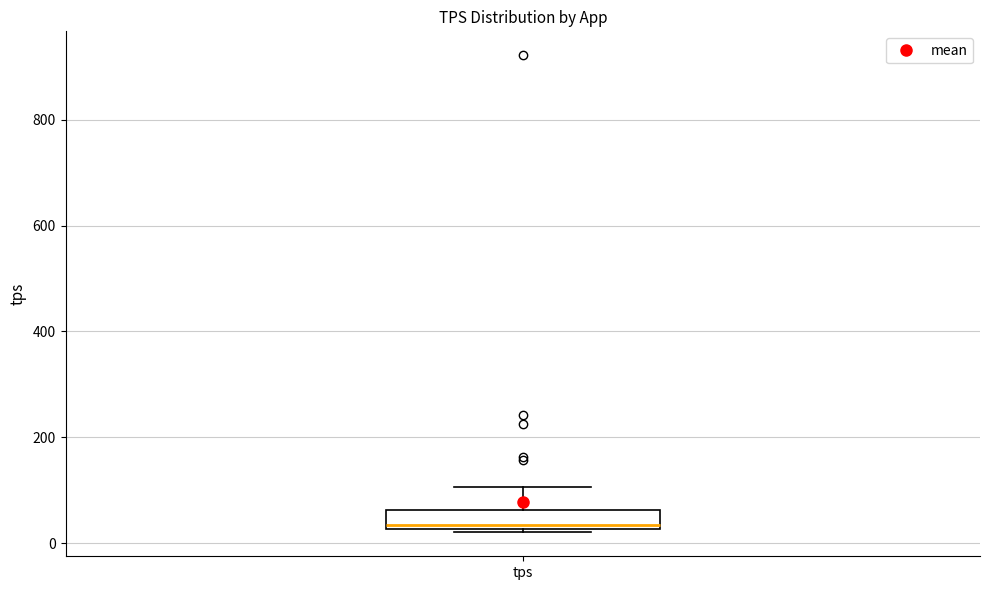

Where does the upper whisker of the box for tps end on the y-axis? The values are not printed on the chart, so give them approximately, as read against the axis.

100